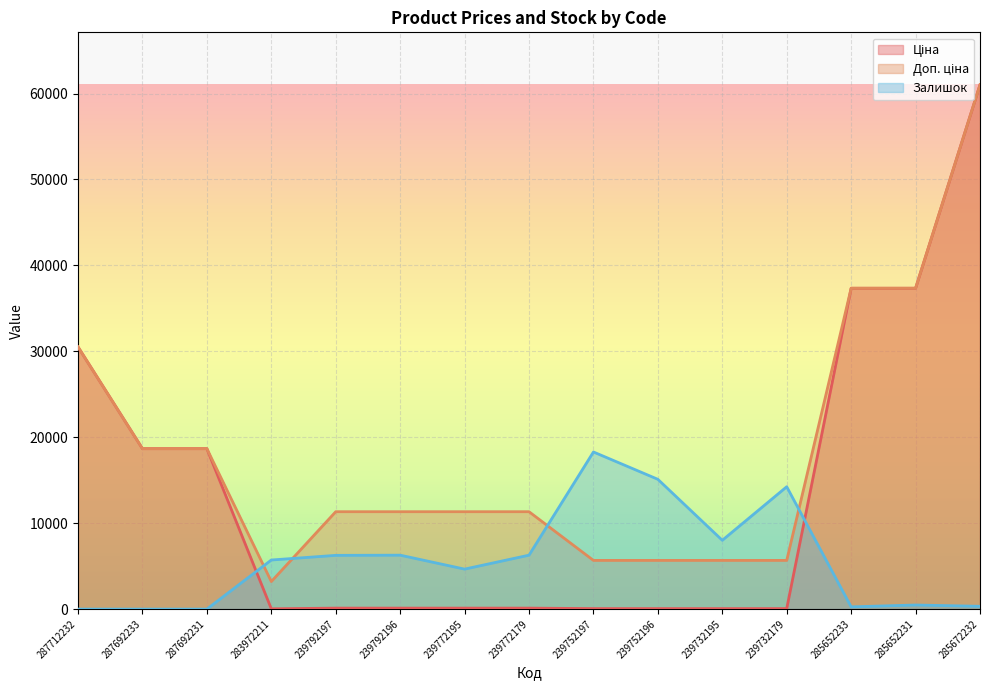

Rank the series by their average value, from lowest to highest.

Залишок, Ціна, Доп. ціна